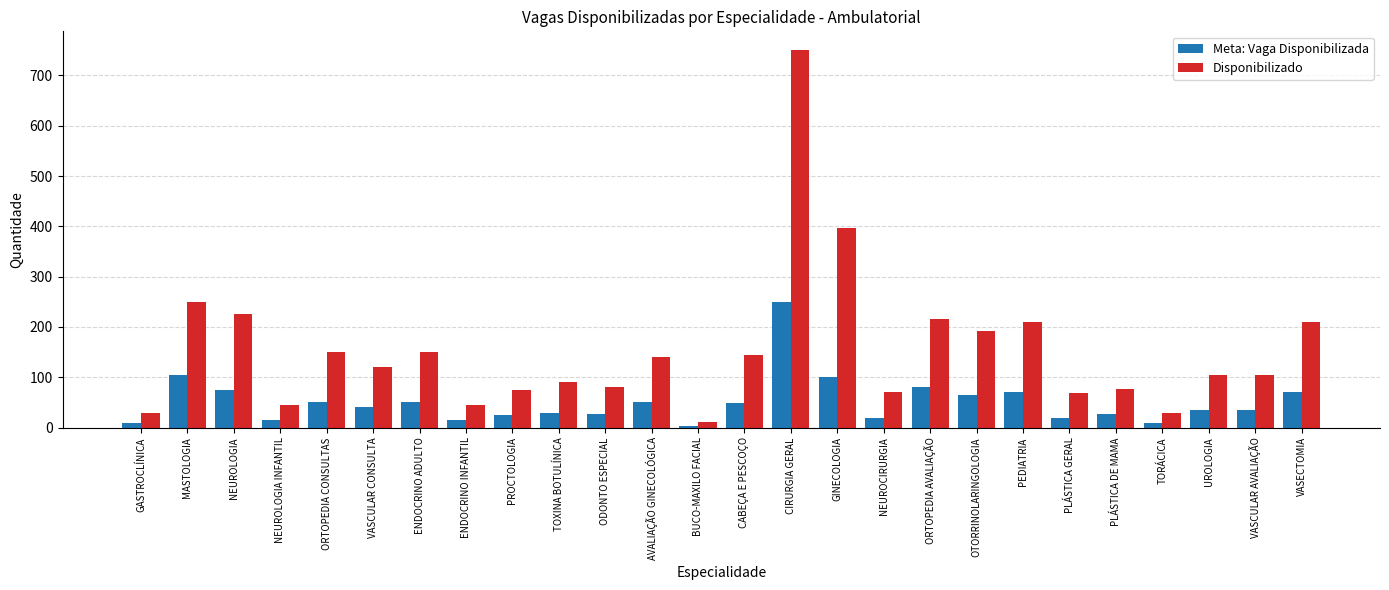

Are the bars horizontal?

No